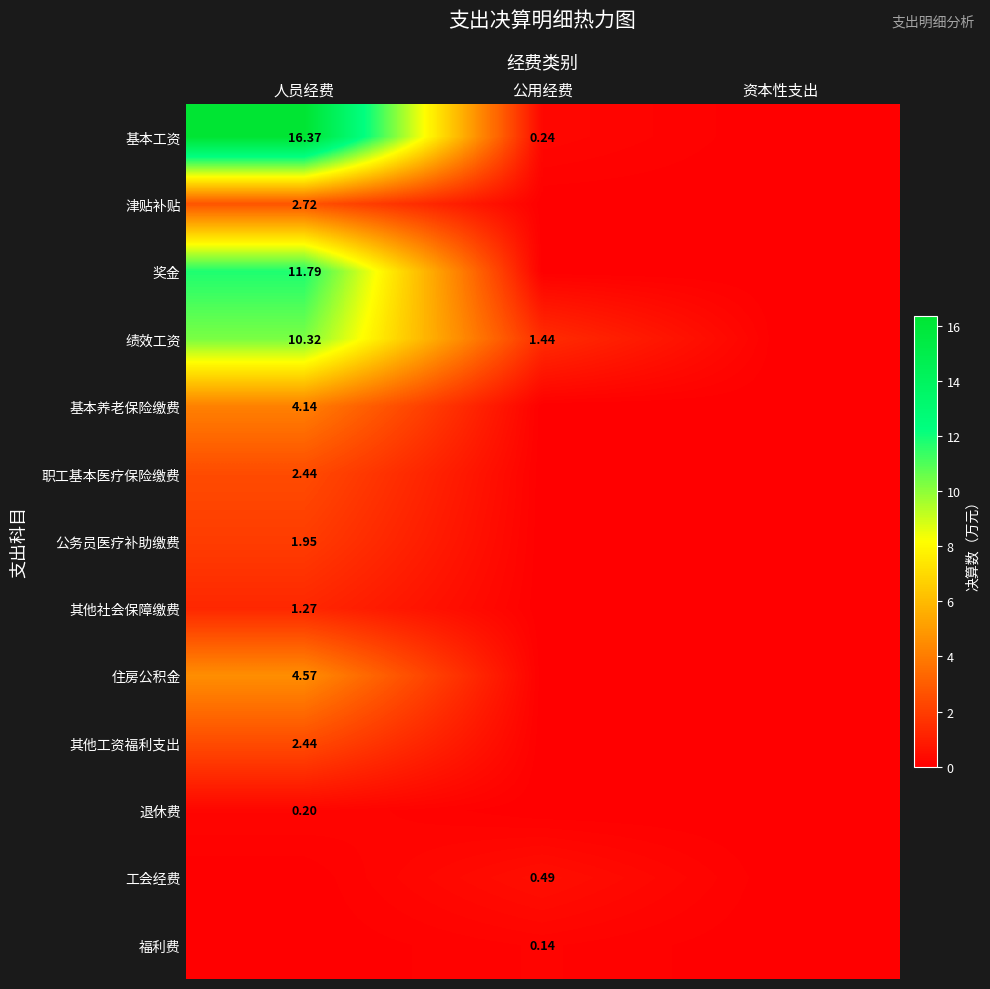

What is the maximum value shown in the chart?

16.4